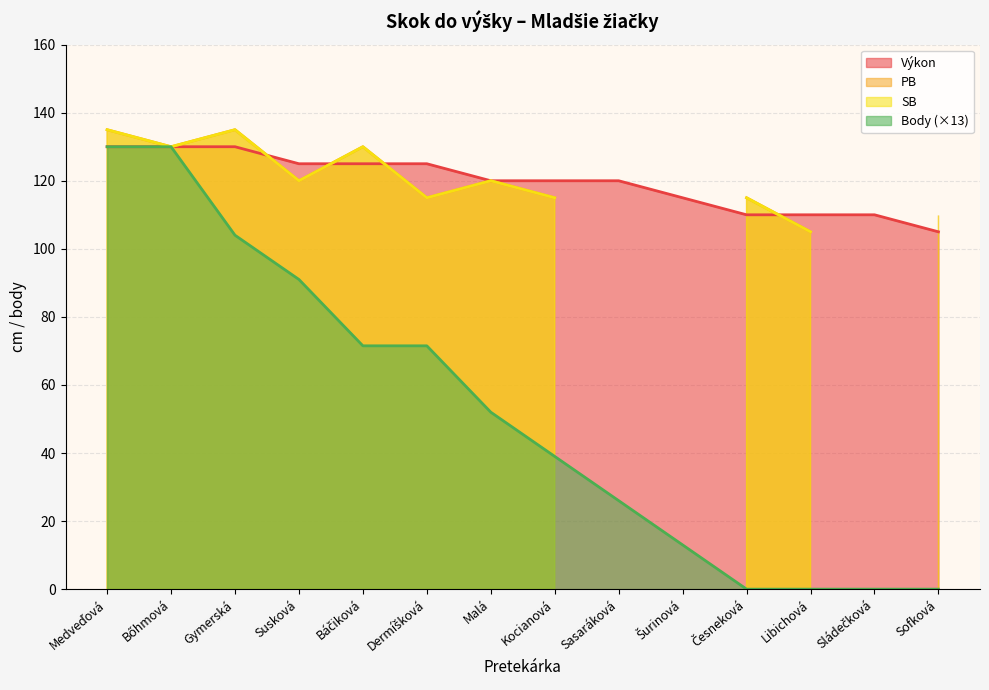

List the labels in order of Výkon value, smallest first.

Sofková, Česneková, Libichová, Sládečková, Šurinová, Malá, Kocianová, Sasaráková, Susková, Báčiková, Dermíšková, Medveďová, Bőhmová, Gymerská